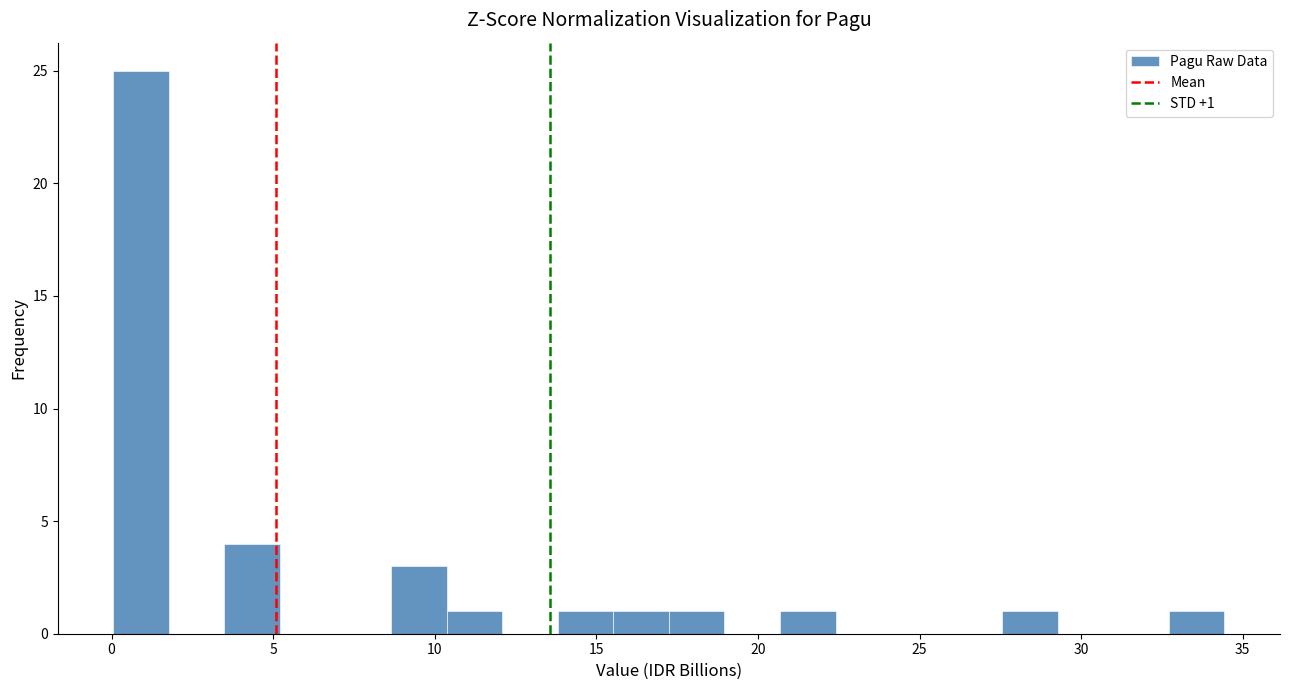

Read against the x-axis, roughly where is the centre of the tallest bar?

1.0